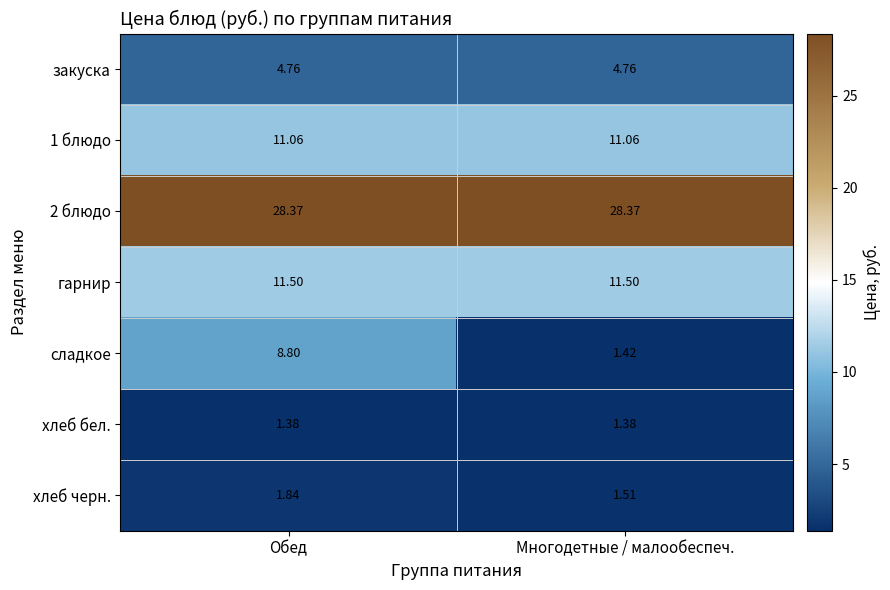

What is the total value across all series at Многодетные / малообеспеч.?

60.0